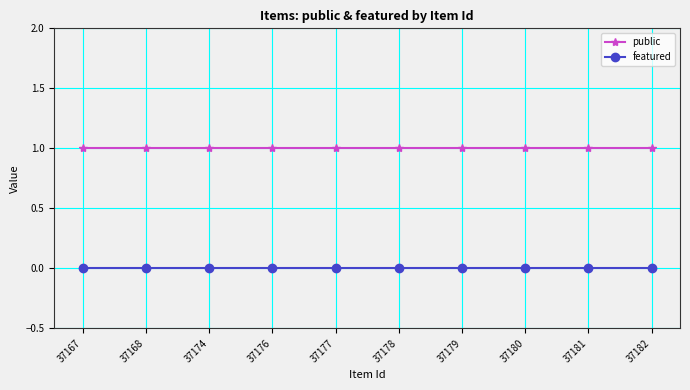

Reading left to right, what are all the values shown in this chart?

public: 1	1	1	1	1	1	1	1	1	1
featured: 0	0	0	0	0	0	0	0	0	0